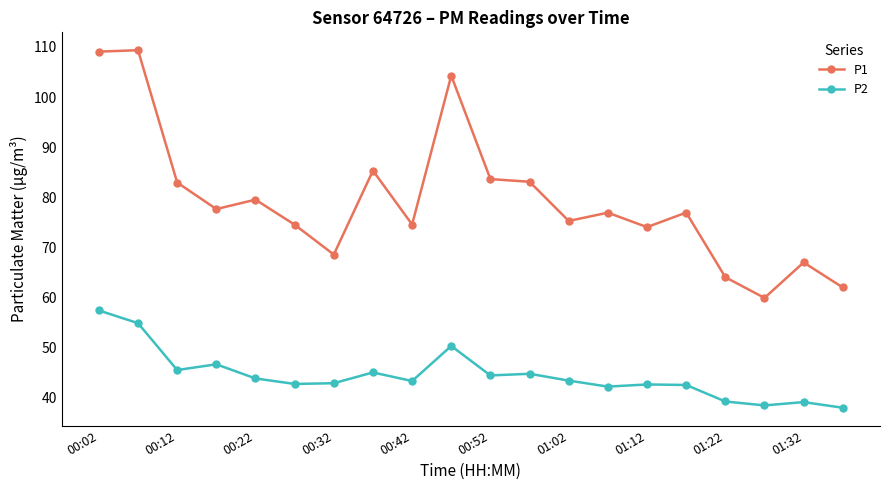

True or false: P2 has more than 1 points higher than both neighbors.

True